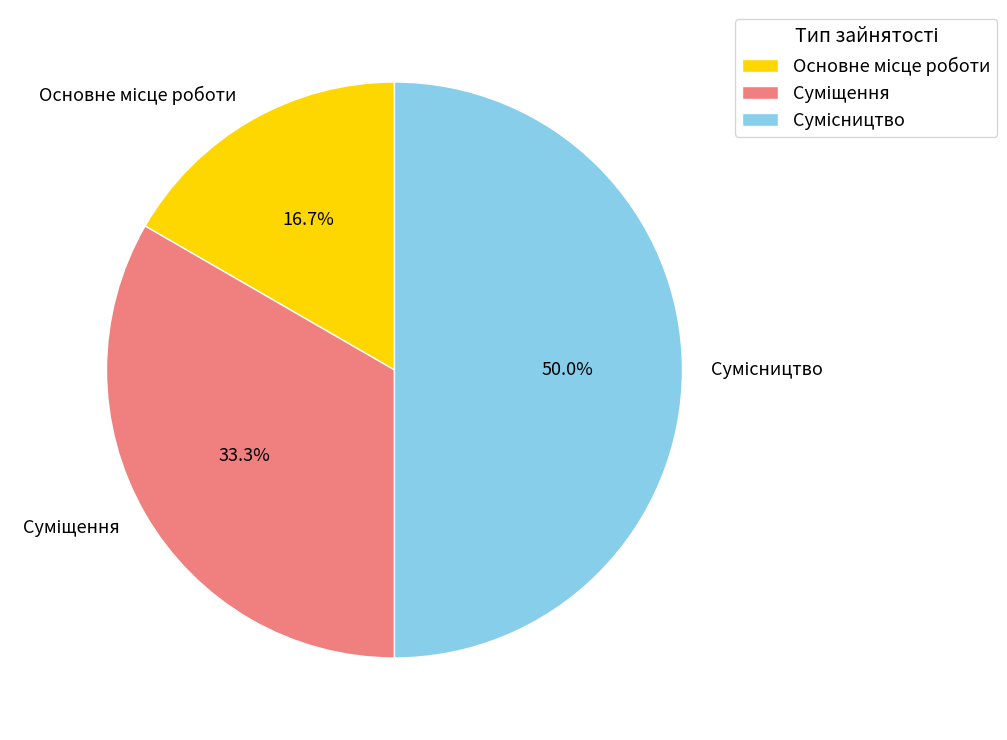

Which category has the smallest portion of the pie?

Основне місце роботи